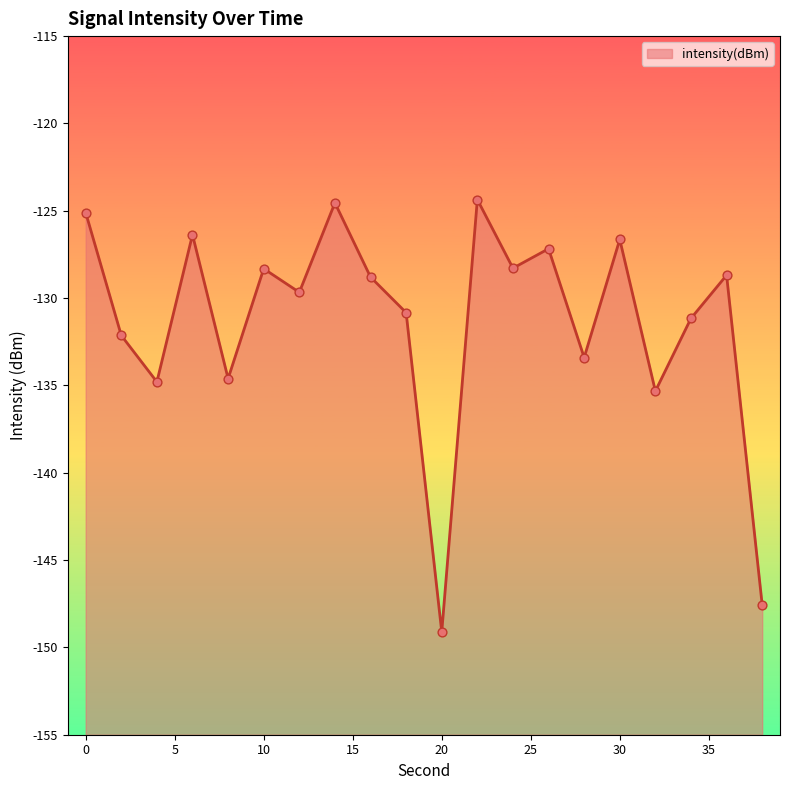

What is the change in value from 24 to 26?

+1.1